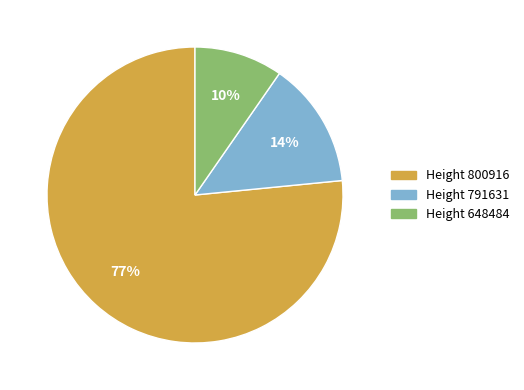

To the nearest percent, what is the average slice percentage?

33%